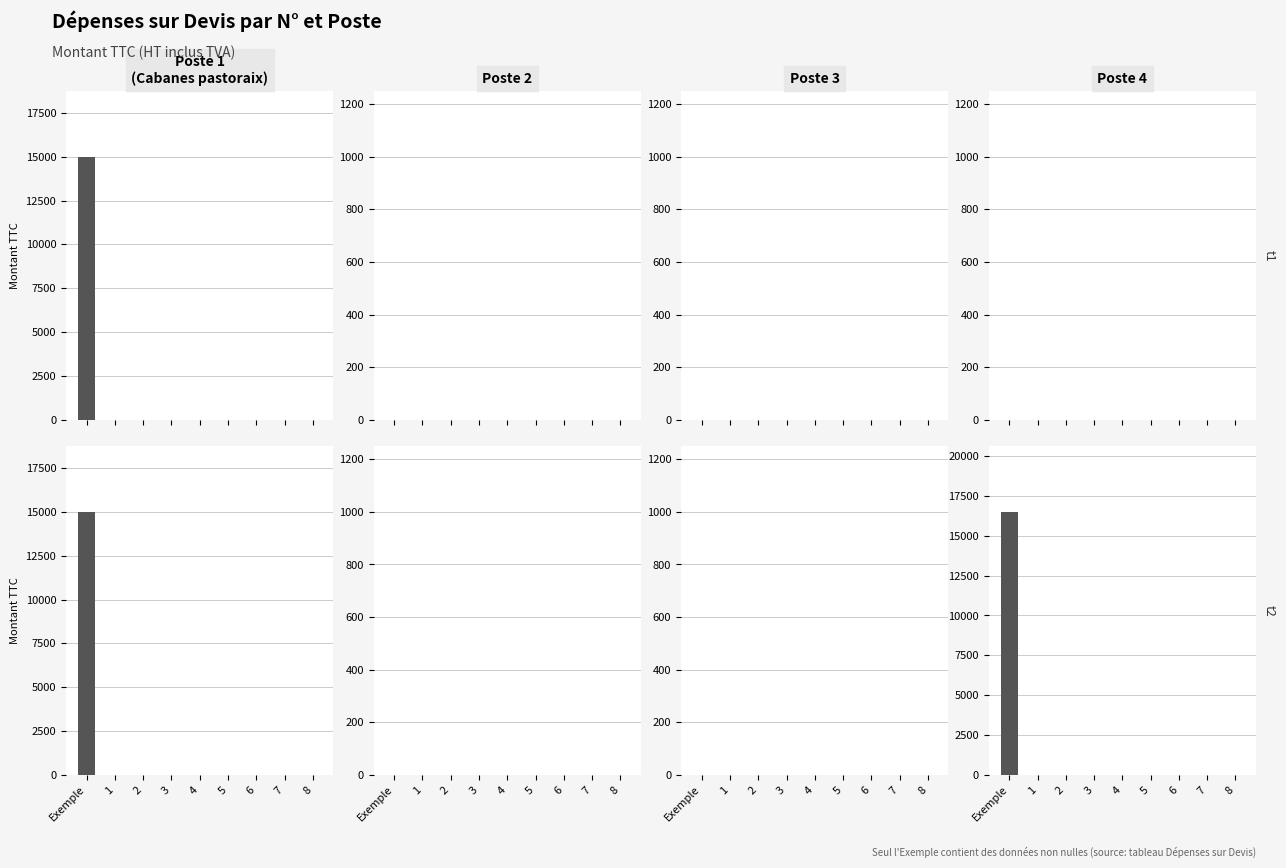

Between 8 and 7, which is larger?

8